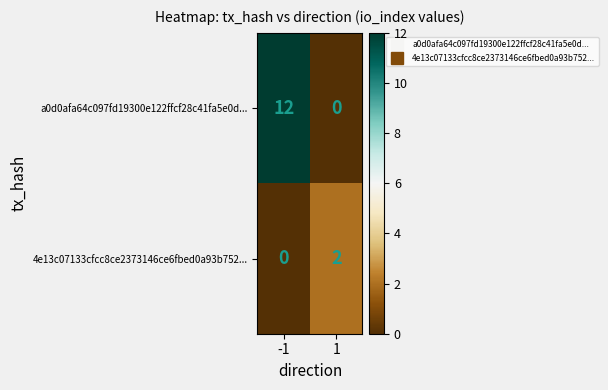

At which category is the sum across all series the highest?

-1